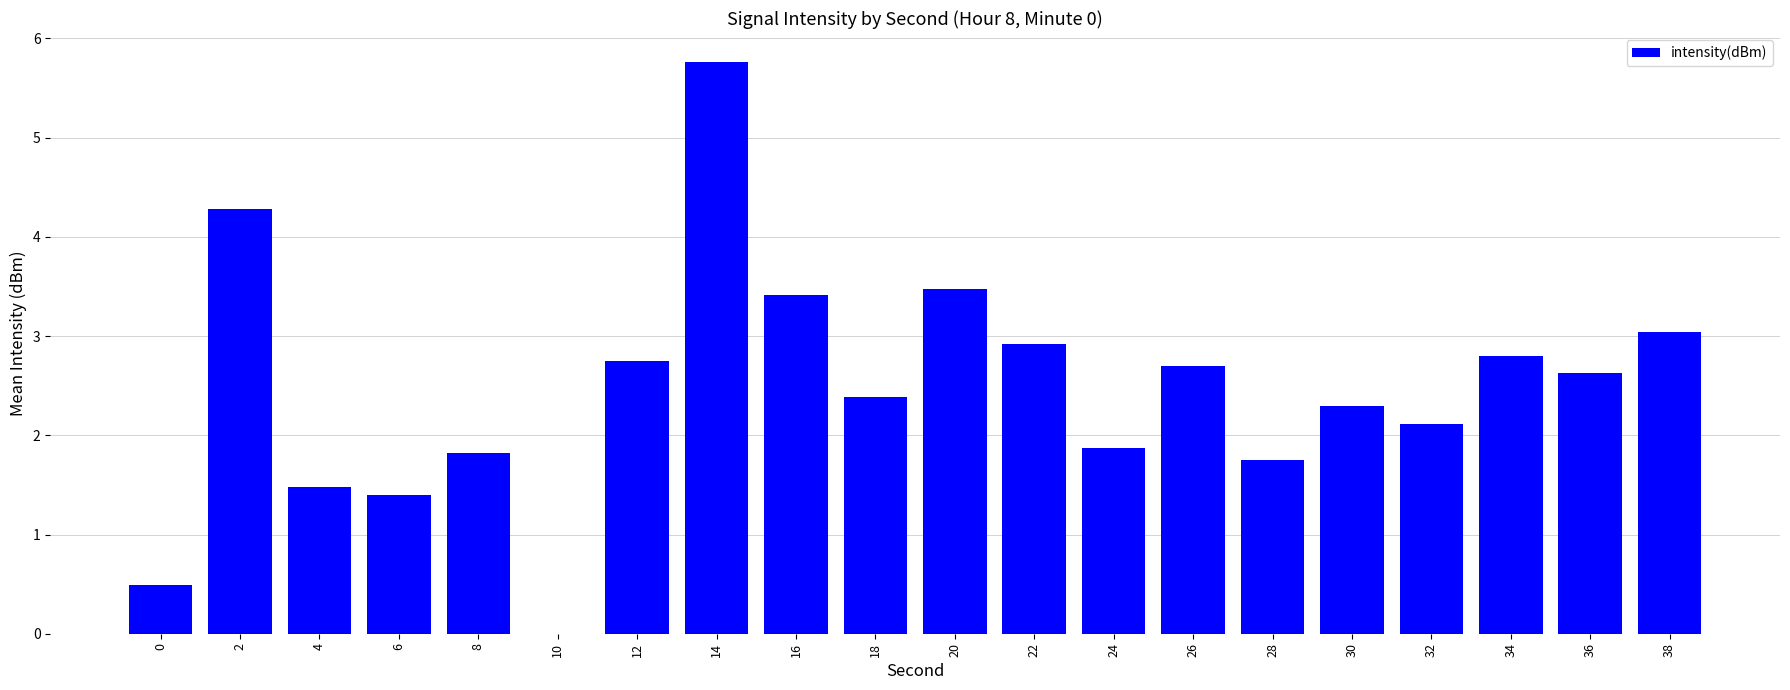

What is the sum of the values at 26 and 18?

5.1